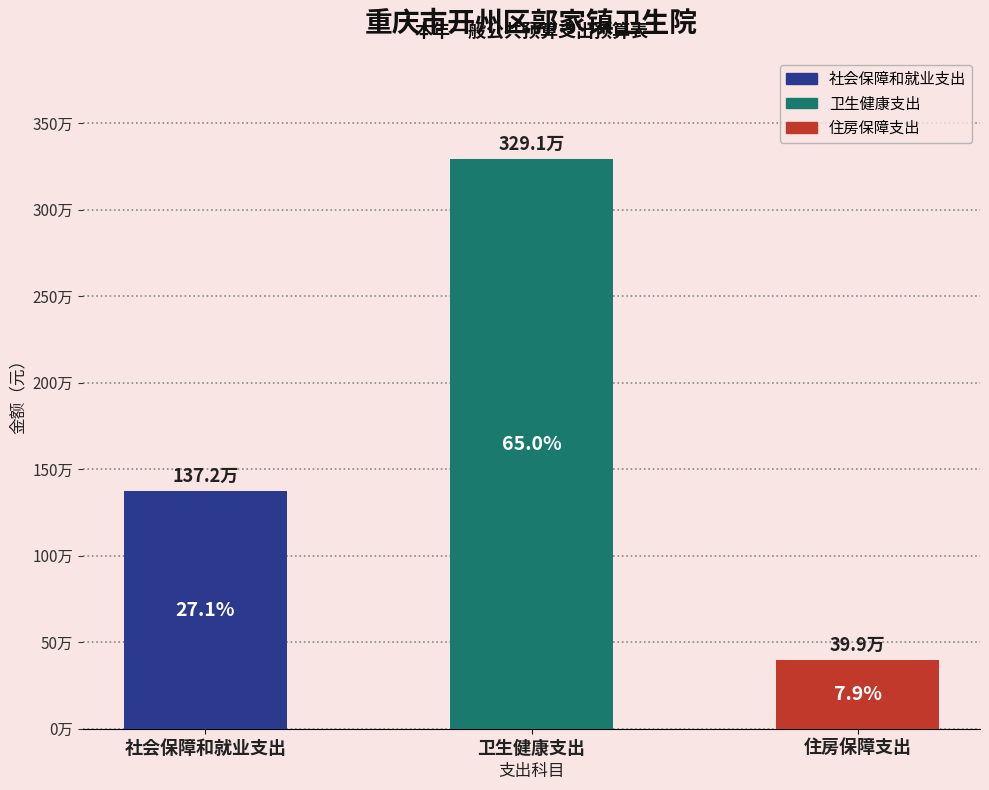

Are the bars horizontal?

No